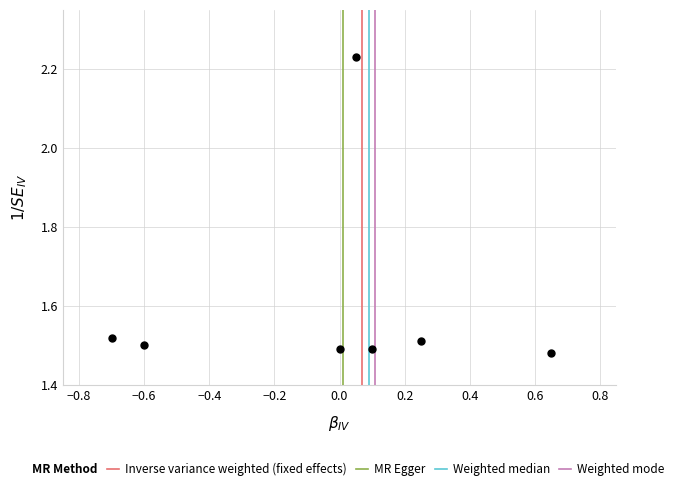

What is the average Y value?

1.6